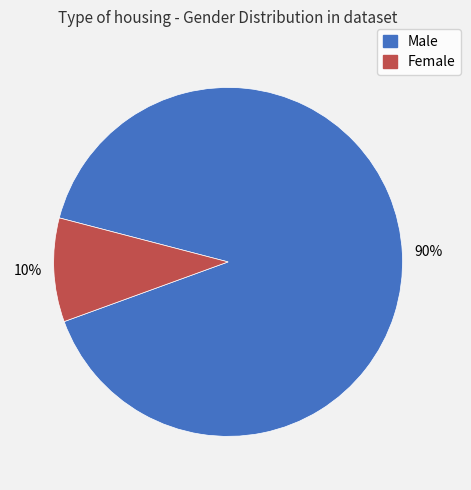

The Male slice represents 90% of the pie. True or false?

True